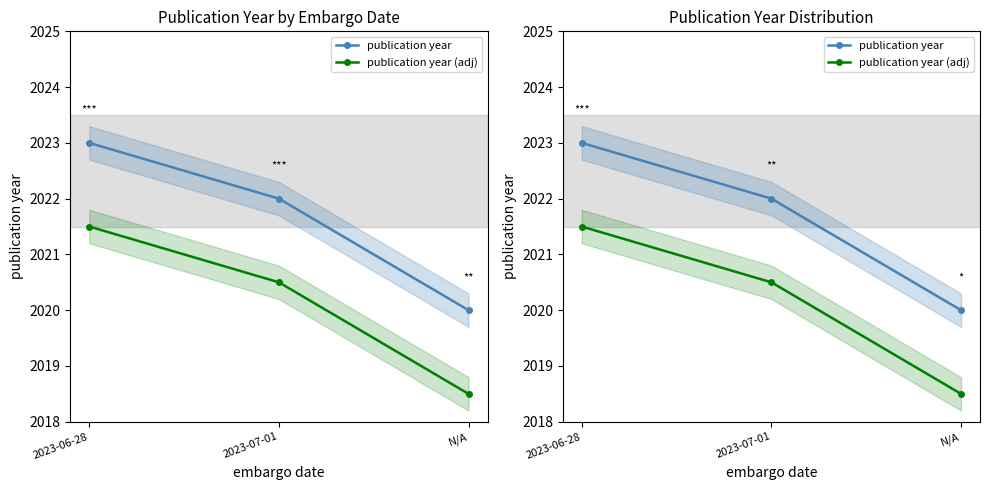

How many data points in publication year are less than 2022?

1